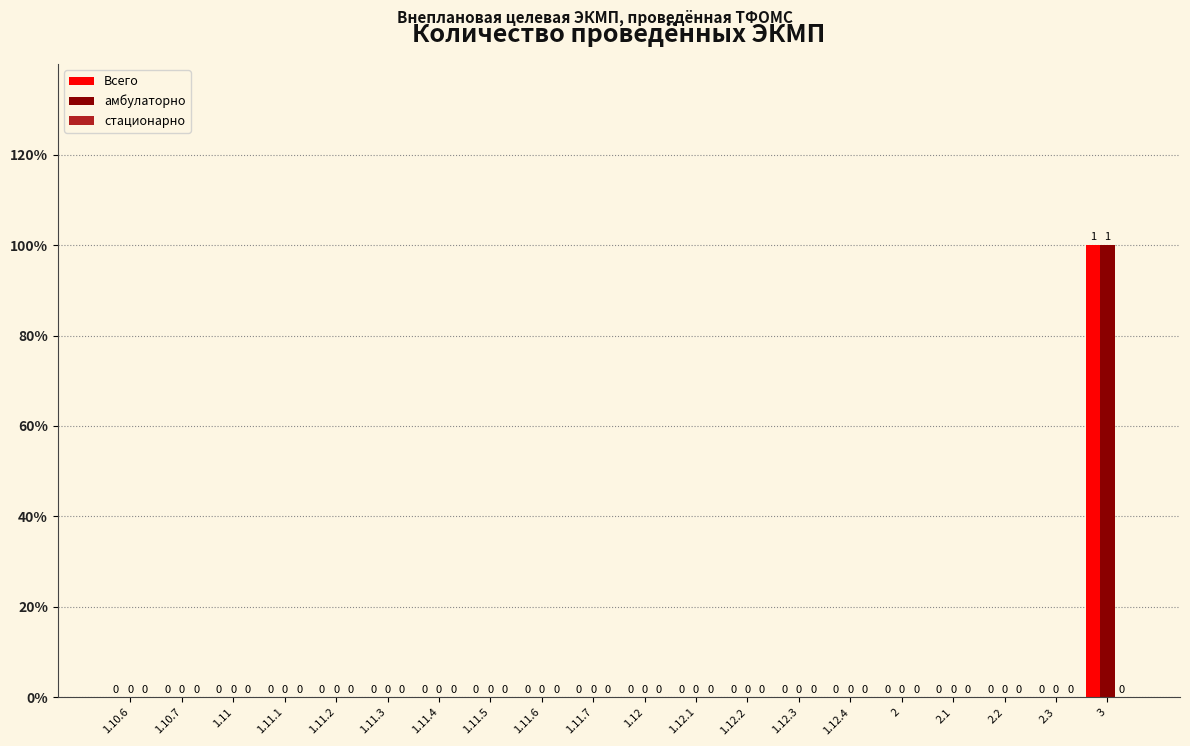

How many positive values does the амбулаторно series have?

1